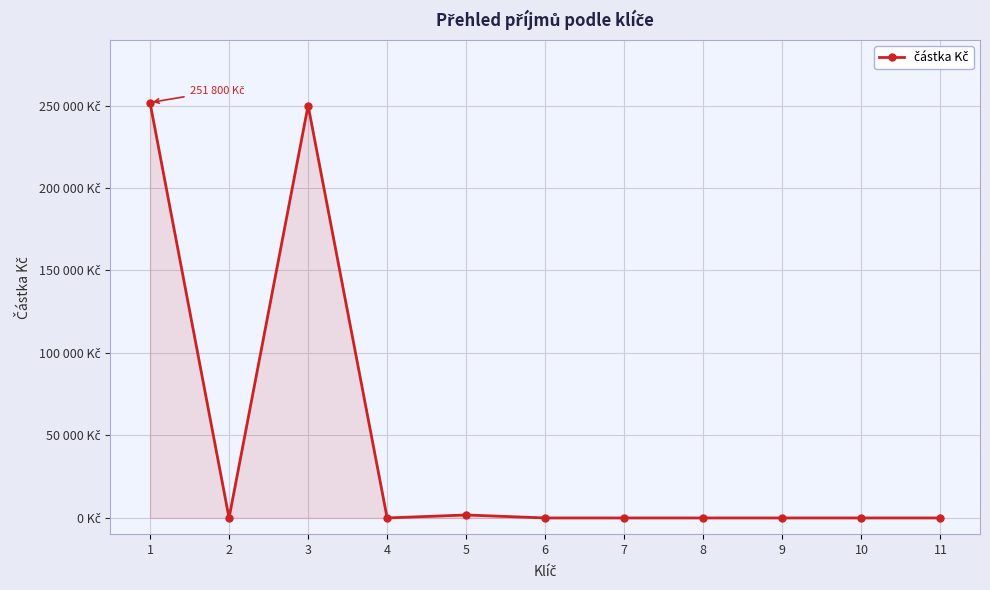

Which category has the lowest value across all series?

2